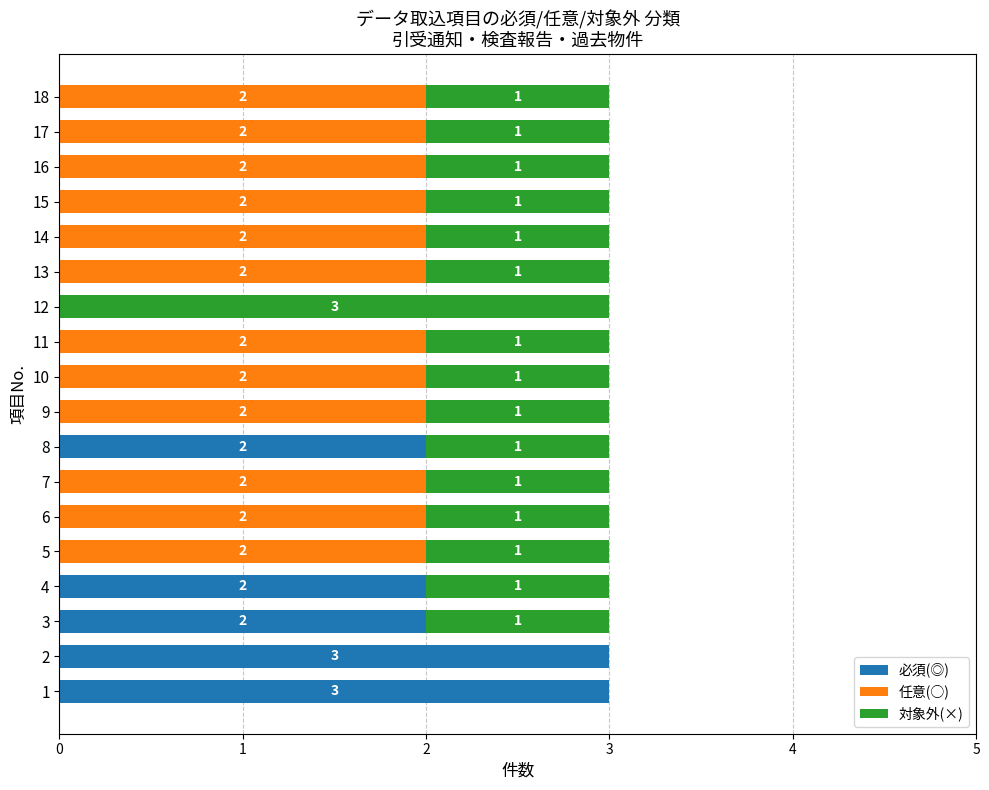

How many series are shown in this chart?

3